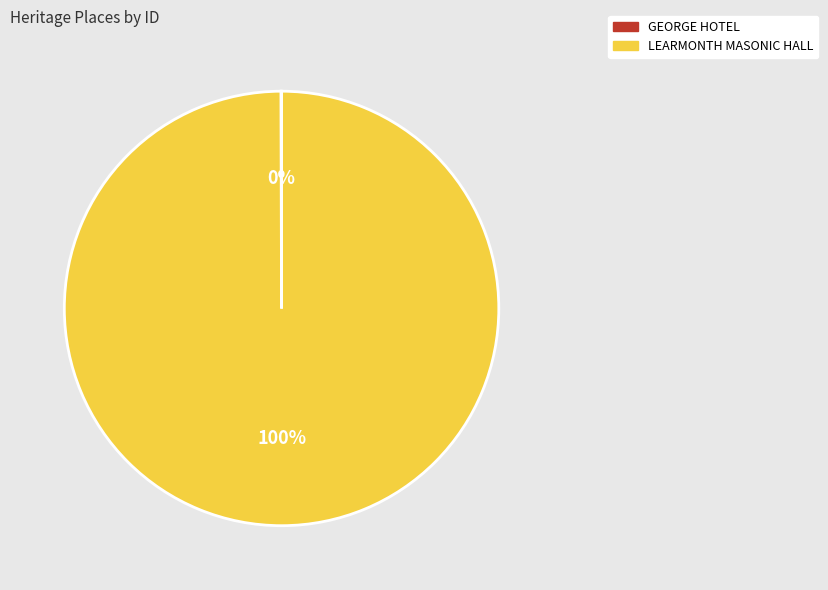

Is it true that LEARMONTH MASONIC HALL is 100% of the pie?

True